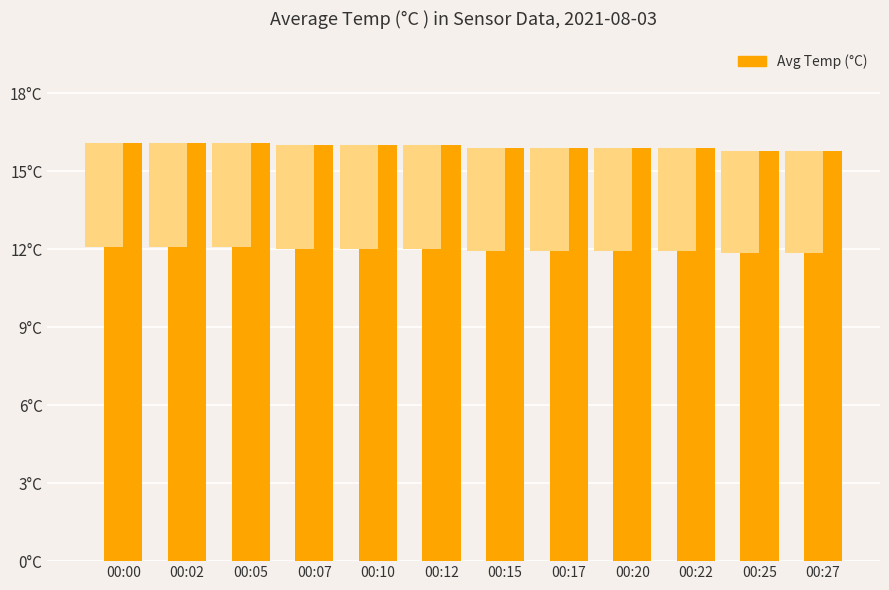

What is the minimum value shown in the chart?

15.8